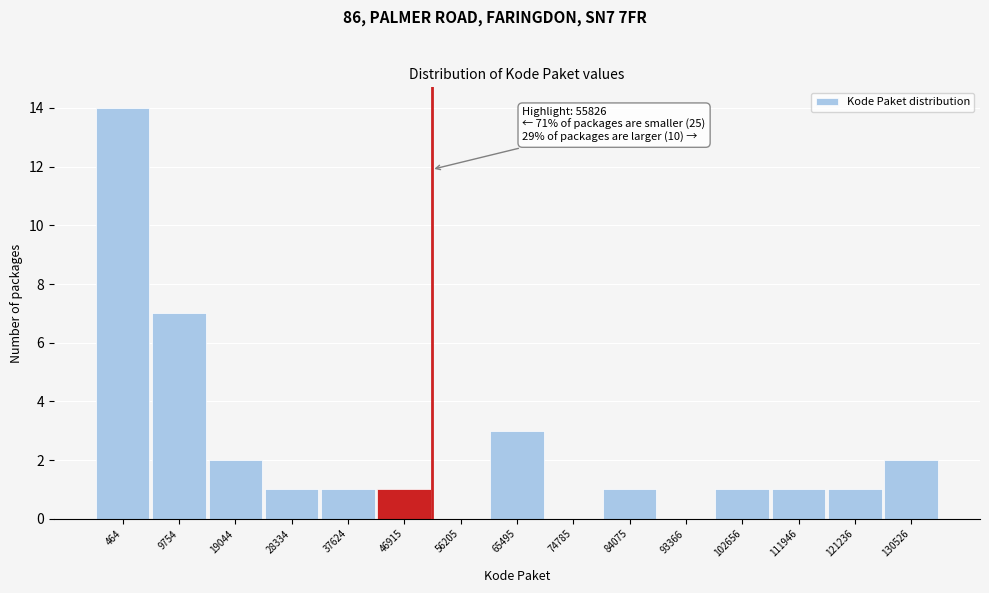

Reading right to left, extract all data points from this chart.

130526=2	121236=1	111946=1	102656=1	93366=0	84075=1	74785=0	65495=3	56205=0	46915=1	37624=1	28334=1	19044=2	9754=7	464=14